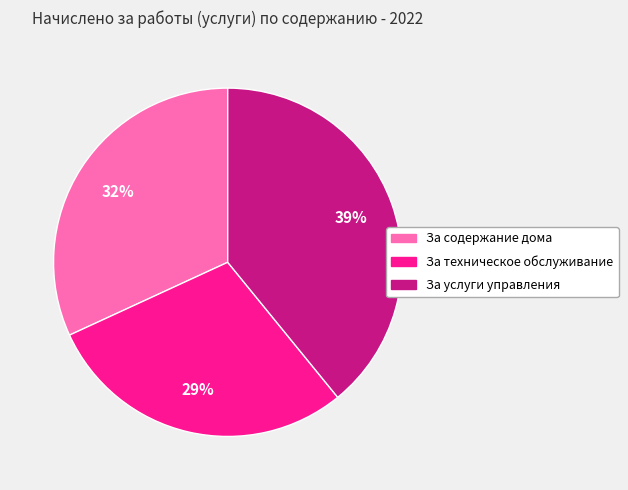

Which category has the smallest portion of the pie?

За техническое обслуживание